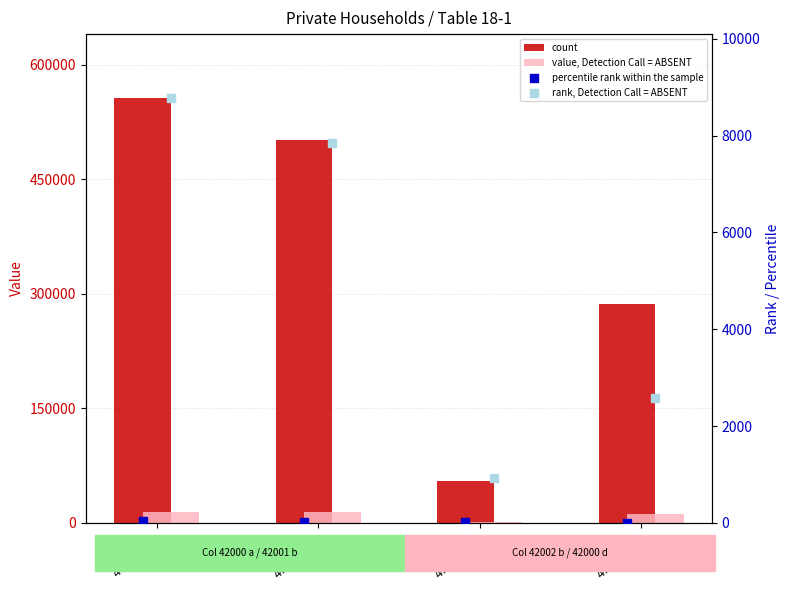

At how many categories does at least one series exceed 214484?

3